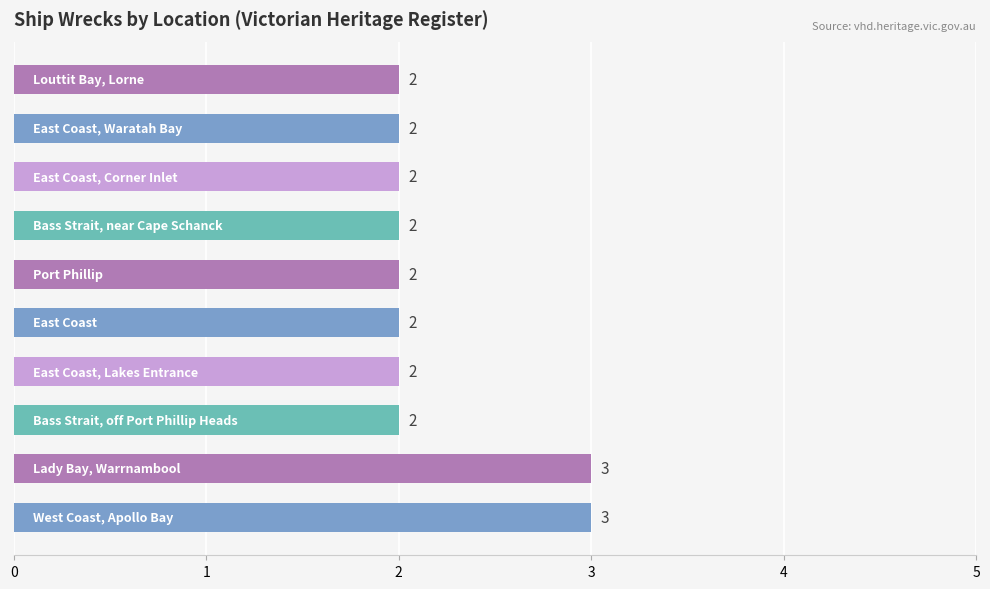

What is the difference between the maximum and minimum values?

1